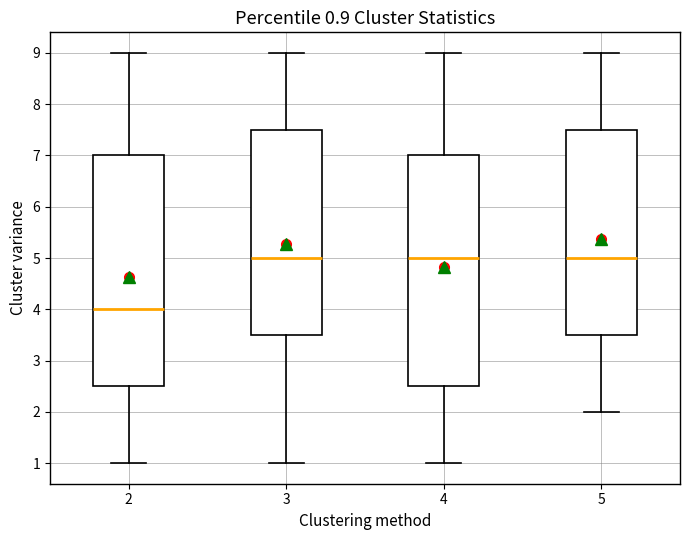

Which box has the lowest median line?

2